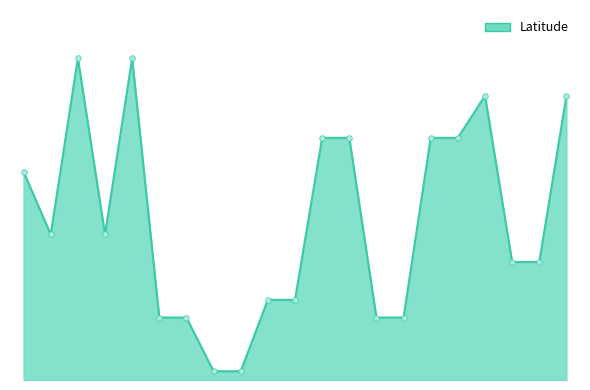

Is this an area chart (filled region under the line)?

Yes